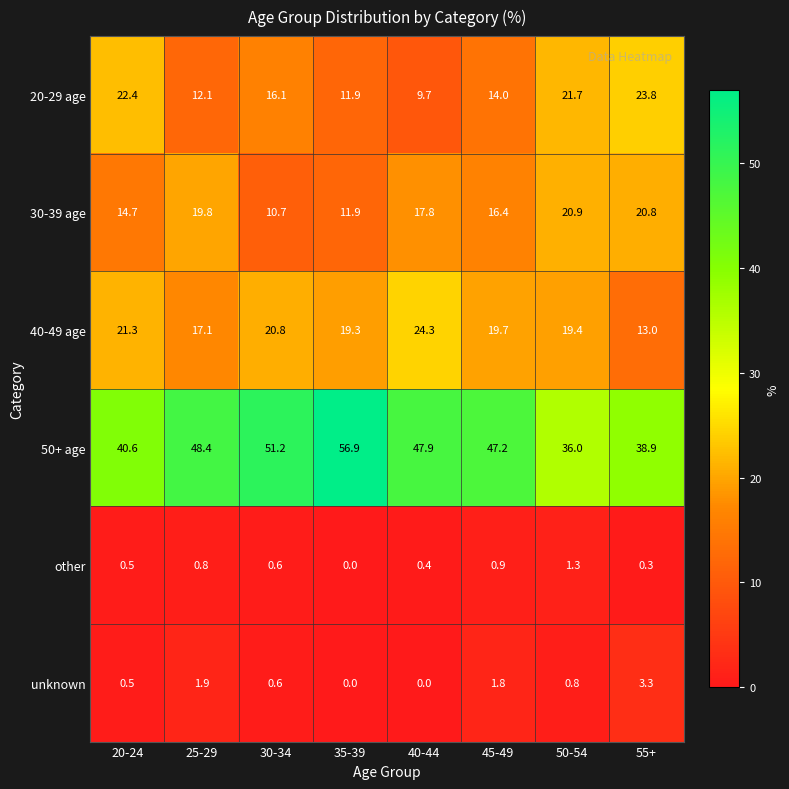

What is the total value across all series at 40-44?

100.1